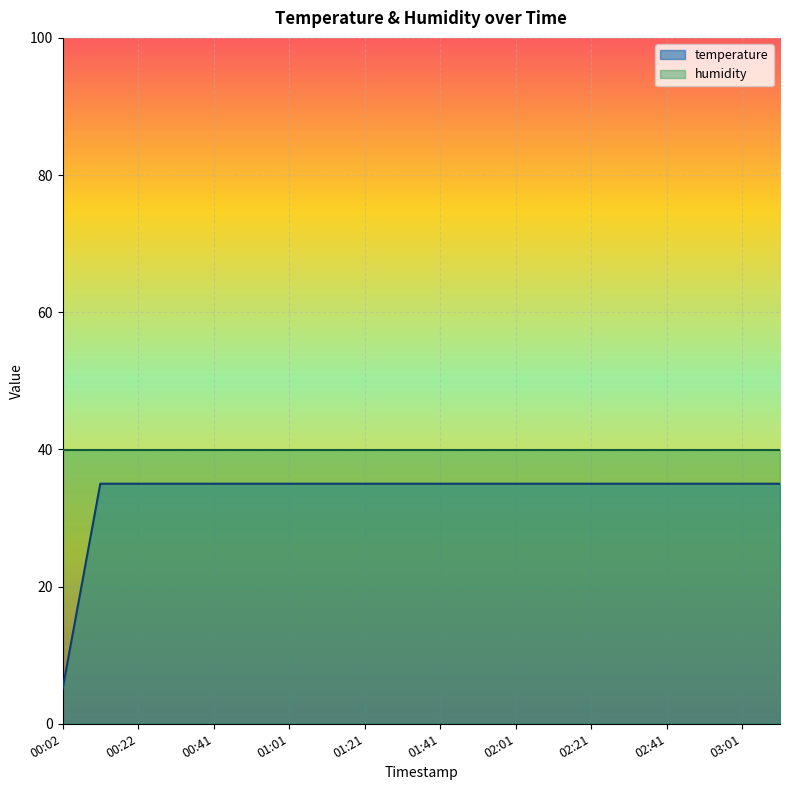

What value does the data have at 02:01?

35.0